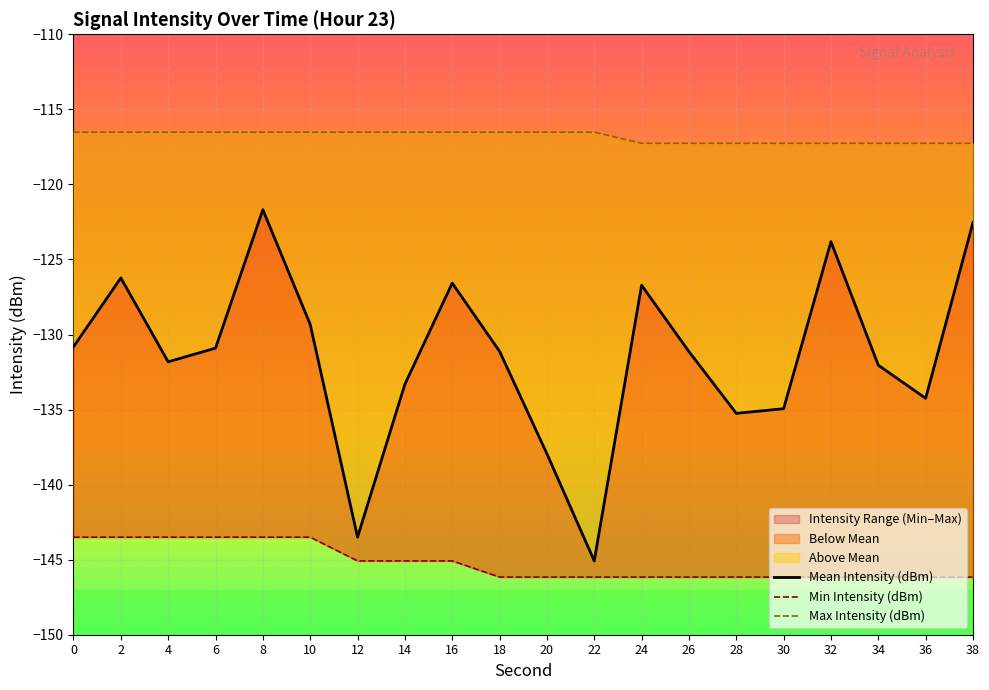

How many values in the Mean Intensity (dBm) series exceed -131?

9